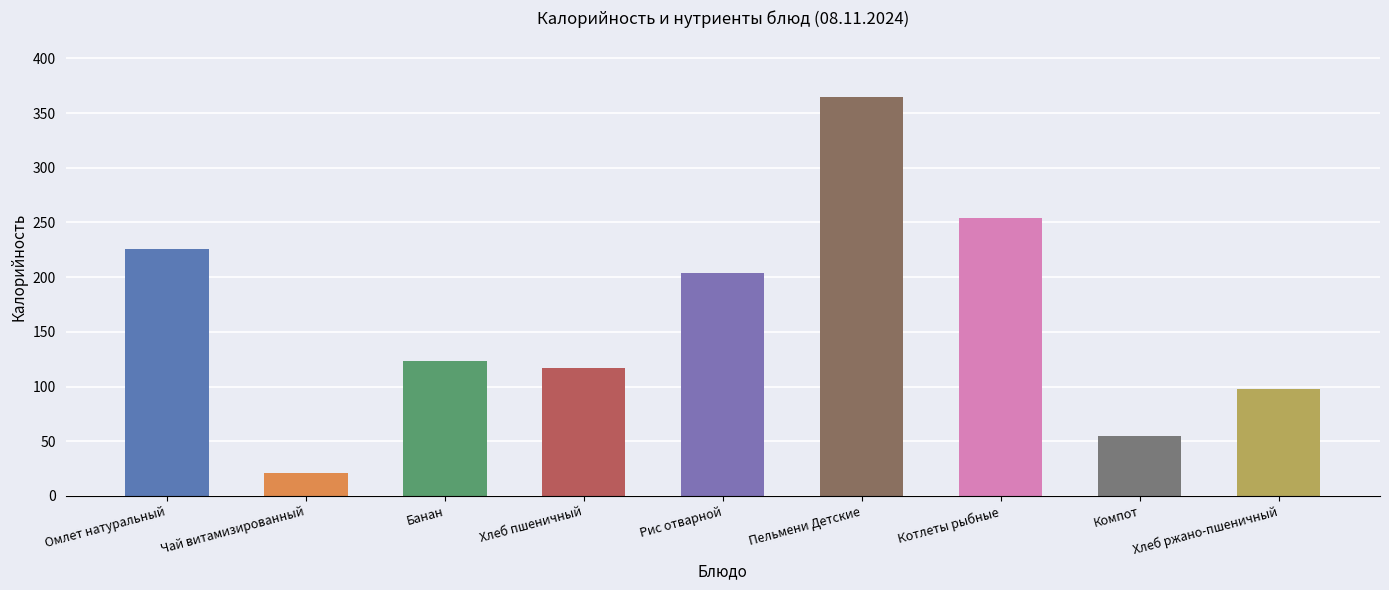

Which label corresponds to the largest value in the chart?

Пельмени Детские